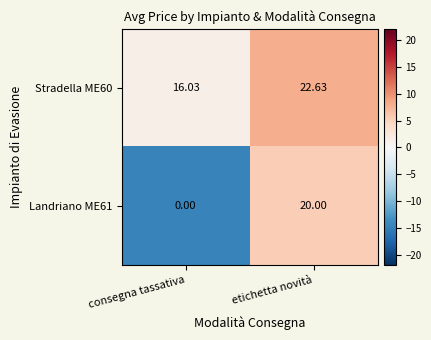

Which series has the largest total across all categories?

Stradella ME60